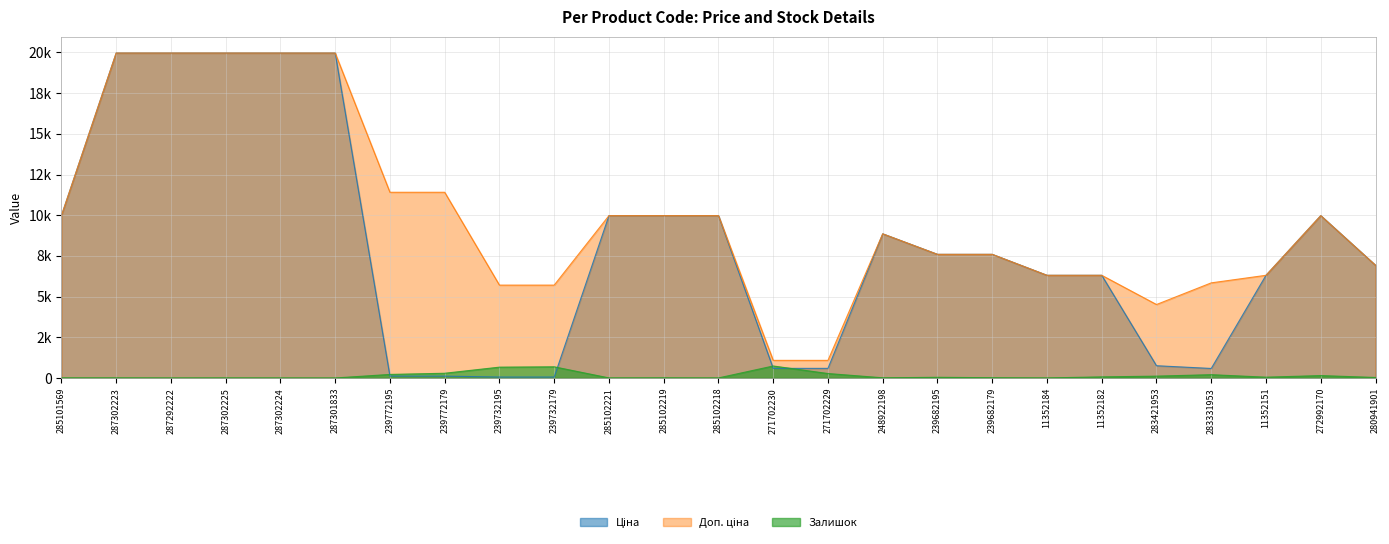

At how many categories does at least one series exceed 11407?

7